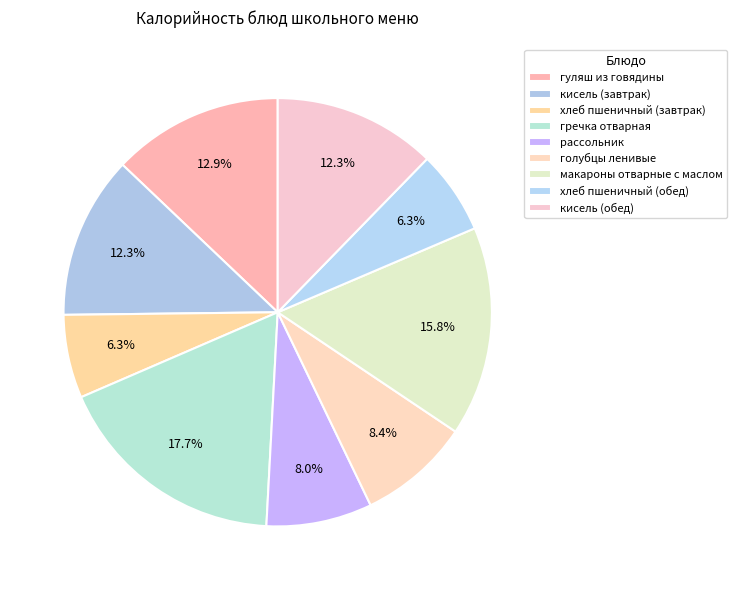

True or false: кисель (завтрак) accounts for 12% of the total.

True